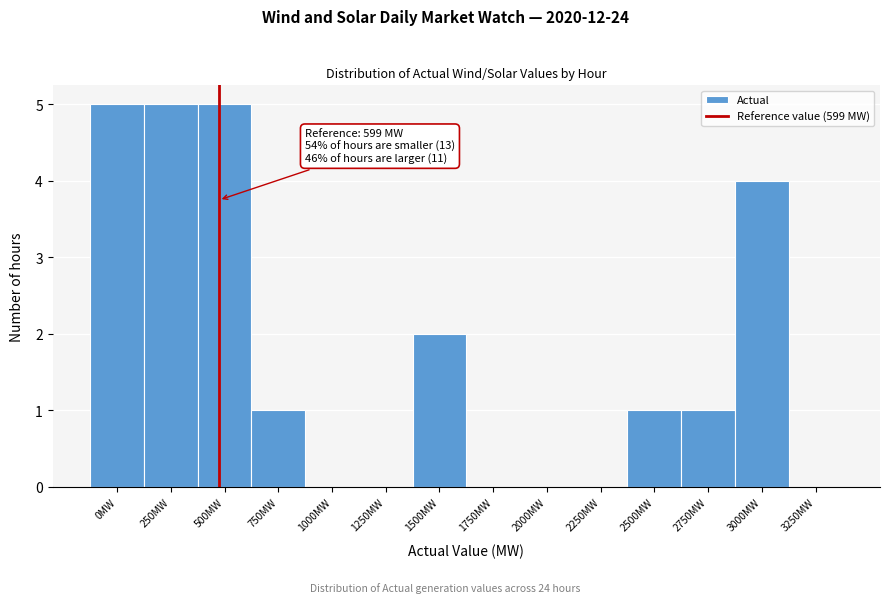

Reading right to left, extract all data points from this chart.

3250MW=0	3000MW=4	2750MW=1	2500MW=1	2250MW=0	2000MW=0	1750MW=0	1500MW=2	1250MW=0	1000MW=0	750MW=1	500MW=5	250MW=5	0MW=5